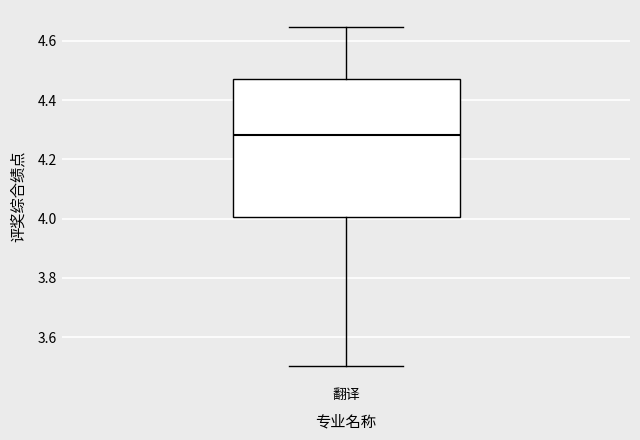

Where is the upper edge of the box for 翻译 on the y-axis? The values are not printed on the chart, so give them approximately, as read against the axis.

4.48